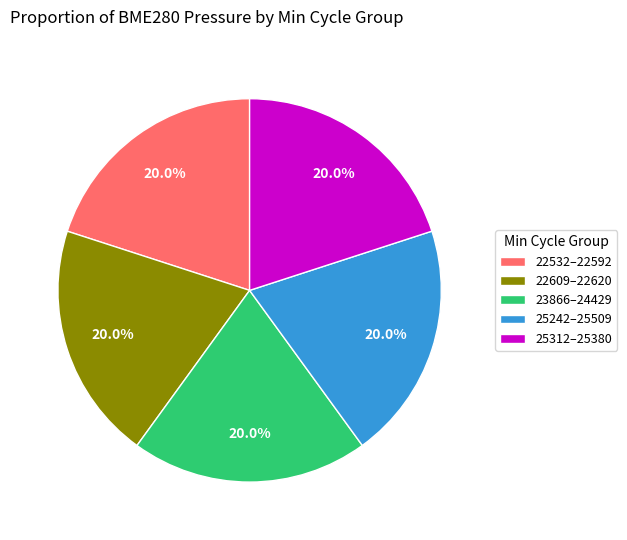

Do 25312–25380 and 22609–22620 together represent more than half of the pie?

No